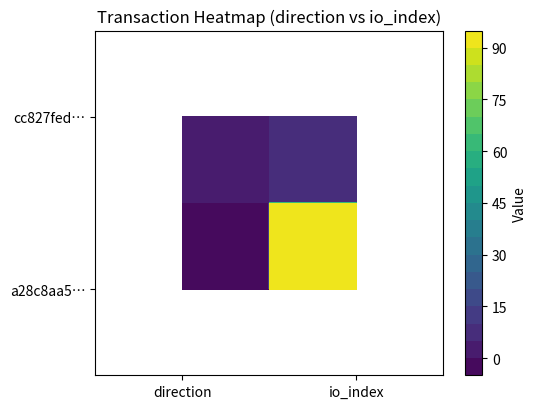

Rank the series by their maximum value, from lowest to highest.

cc827fed…, a28c8aa5…